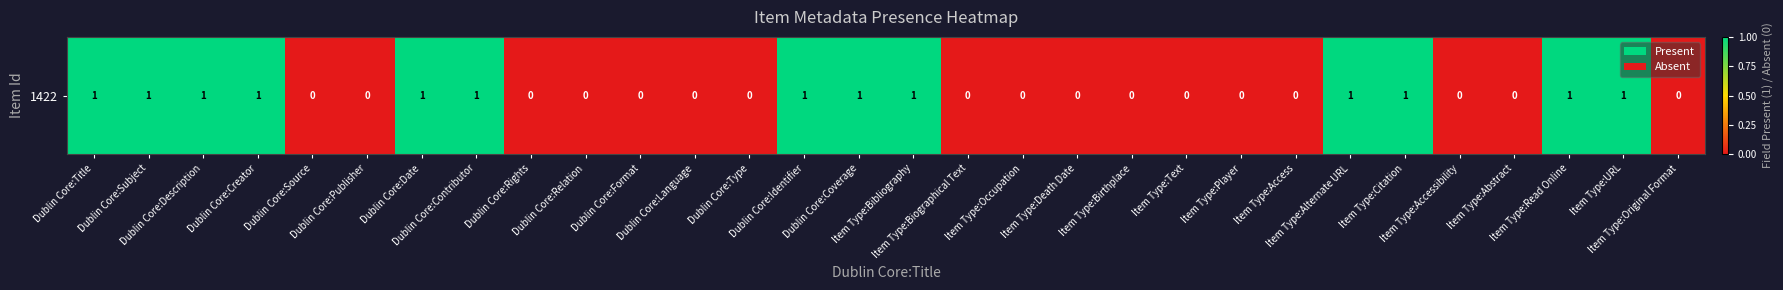

Which has a higher value, Item Type:Bibliography or Dublin Core:Description?

Item Type:Bibliography